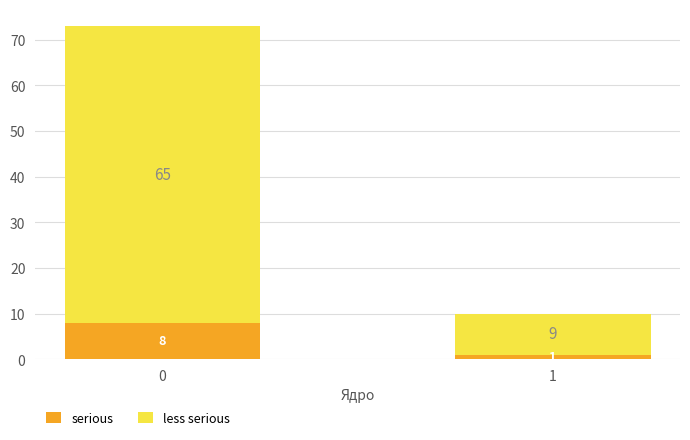

What is the difference between the serious values at 0 and 1?

7